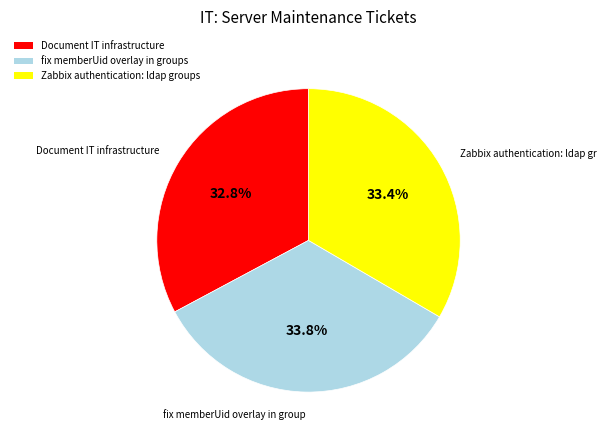

What is the ratio of the value at Document IT infrastructure to the value at fix memberUid overlay in groups?

1.0